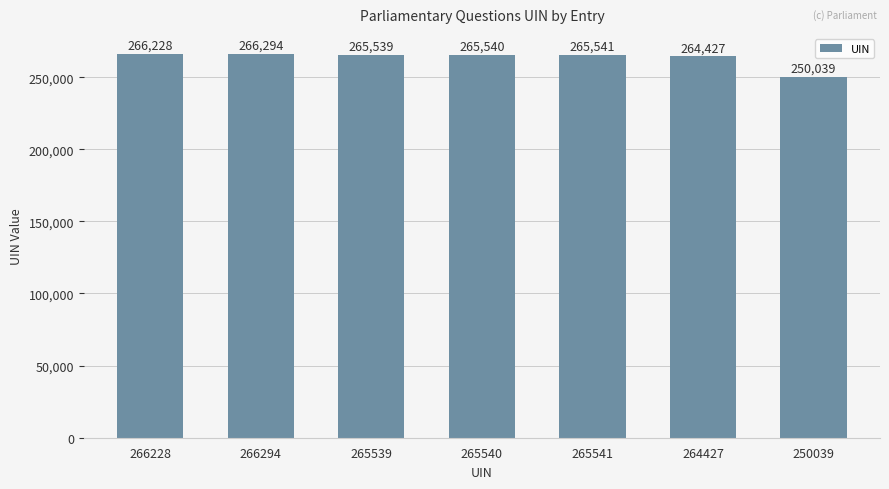

Reading left to right, list all the values displayed in this chart.

266228	266294	265539	265540	265541	264427	250039